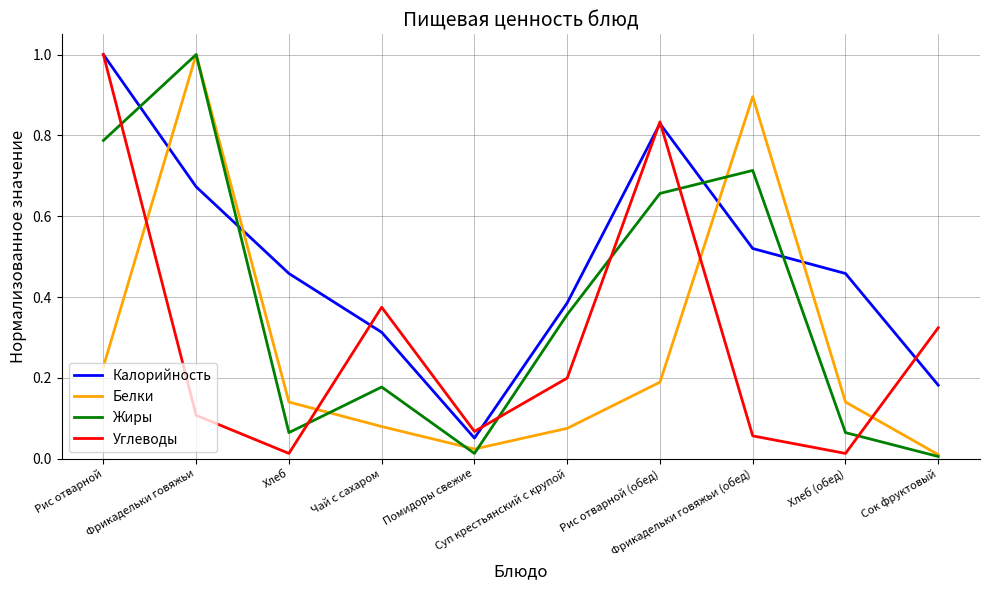

Is the value of Углеводы at Хлеб greater than the value of Белки at Рис отварной?

No